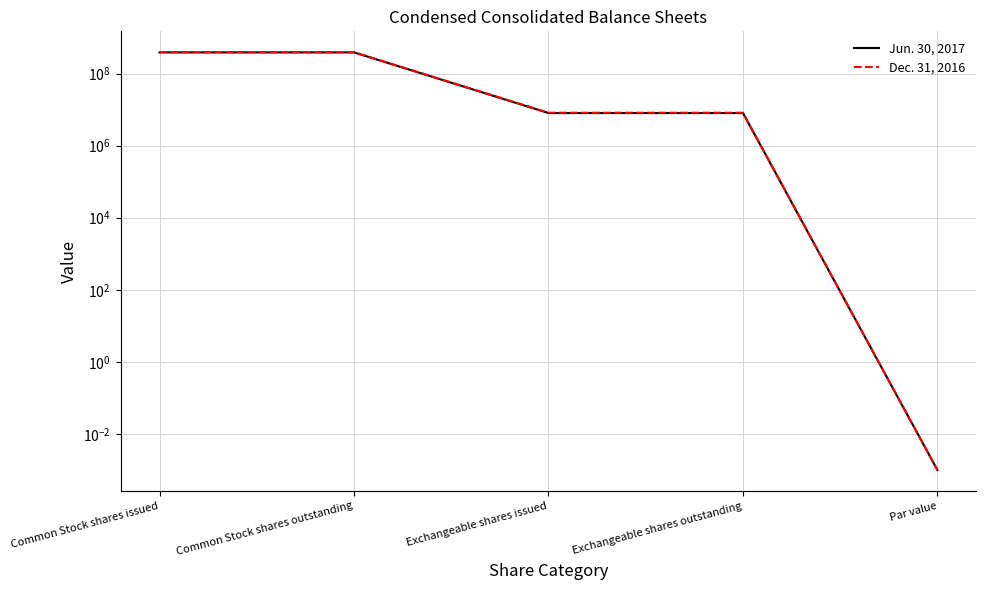

What is the difference between the highest and lowest values at Common Stock shares issued?

4065564.0